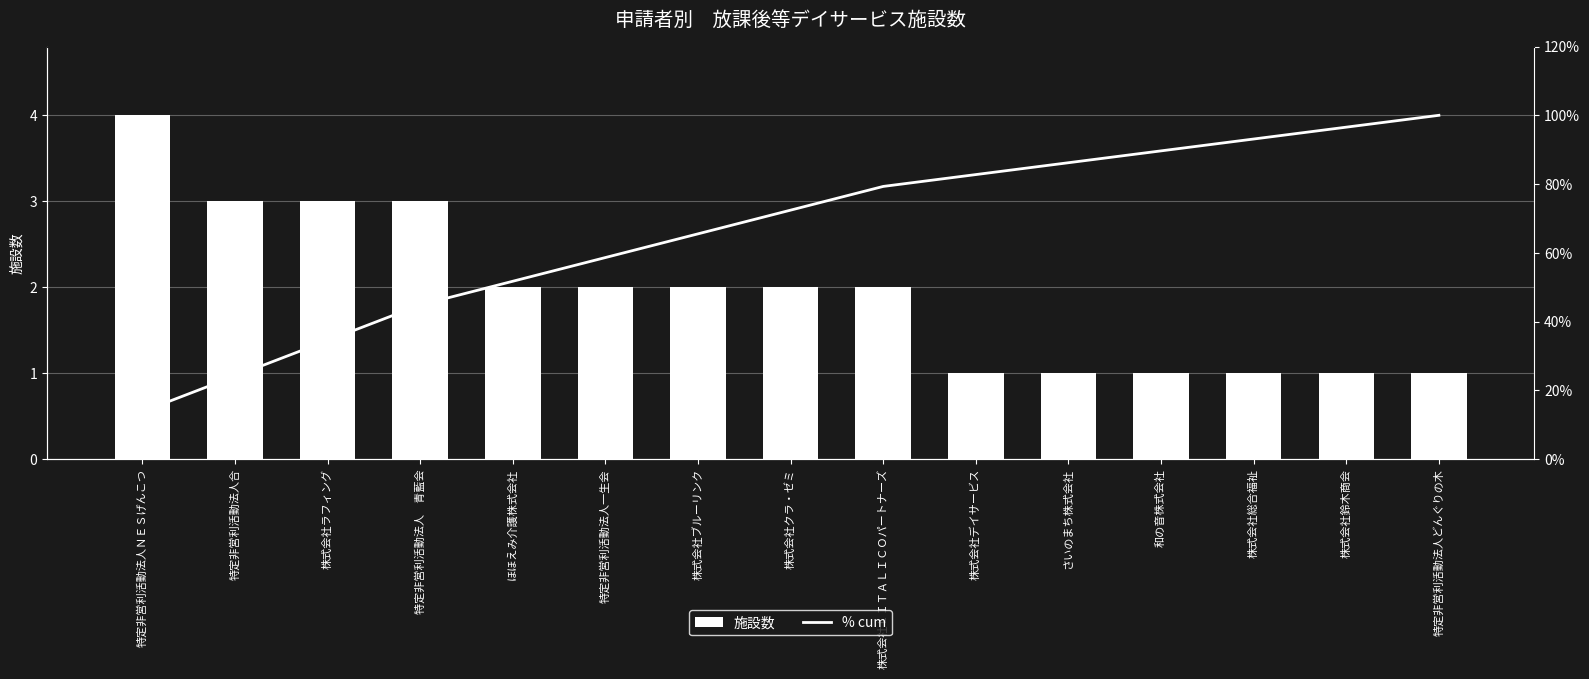

Rank the categories by 施設数 value from lowest to highest.

株式会社デイサービス, さいのまち株式会社, 和の音株式会社, 株式会社総合福祉, 株式会社鈴木商会, 特定非営利活動法人どんぐりの木, ほほえみ介護株式会社, 特定非営利活動法人一生会, 株式会社ブルーリンク, 株式会社クラ・ゼミ, 株式会社ＬＩＴＡＬＩＣＯパートナーズ, 特定非営利活動法人合, 株式会社ラフィング, 特定非営利活動法人　青藍会, 特定非営利活動法人ＮＥＳげんこつ